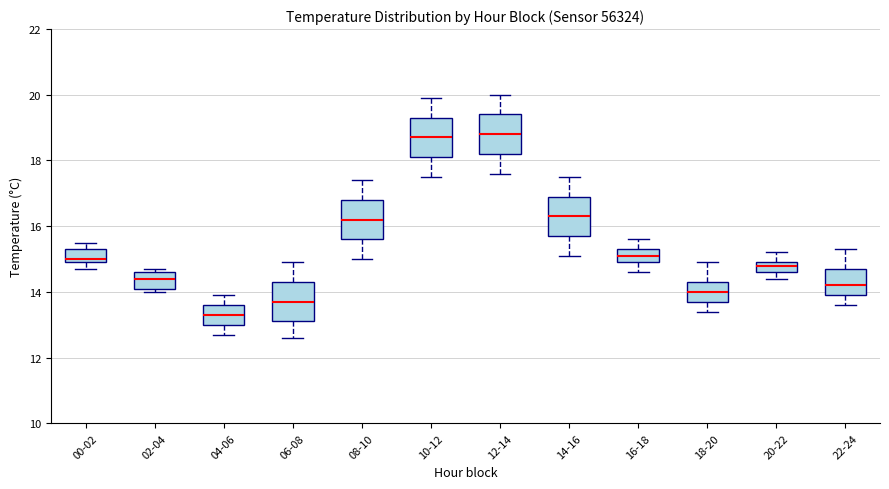

Reading left to right, read every box against the y-axis: the position of its median line, the range the box covers, and the ends of its whiskers. The values are not printed on the chart, so give them approximately, as read against the axis.

00-02: median 15.0 (just above the box's lower edge), box 15.0 to 15.4, whiskers 14.8 to 15.6
02-04: median 14.4, box 14.2 to 14.6, whiskers 14.0 to 14.8
04-06: median 13.4, box 13.0 to 13.6, whiskers 12.8 to 14.0
06-08: median 13.8, box 13.2 to 14.4, whiskers 12.6 to 15.0
08-10: median 16.2, box 15.6 to 16.8, whiskers 15.0 to 17.4
10-12: median 18.8, box 18.2 to 19.4, whiskers 17.6 to 20.0
12-14: median 18.8, box 18.2 to 19.4, whiskers 17.6 to 20.0
14-16: median 16.4, box 15.8 to 17.0, whiskers 15.2 to 17.6
16-18: median 15.2, box 15.0 to 15.4, whiskers 14.6 to 15.6
18-20: median 14.0, box 13.8 to 14.4, whiskers 13.4 to 15.0
20-22: median 14.8, box 14.6 to 15.0, whiskers 14.4 to 15.2
22-24: median 14.2, box 14.0 to 14.8, whiskers 13.6 to 15.4